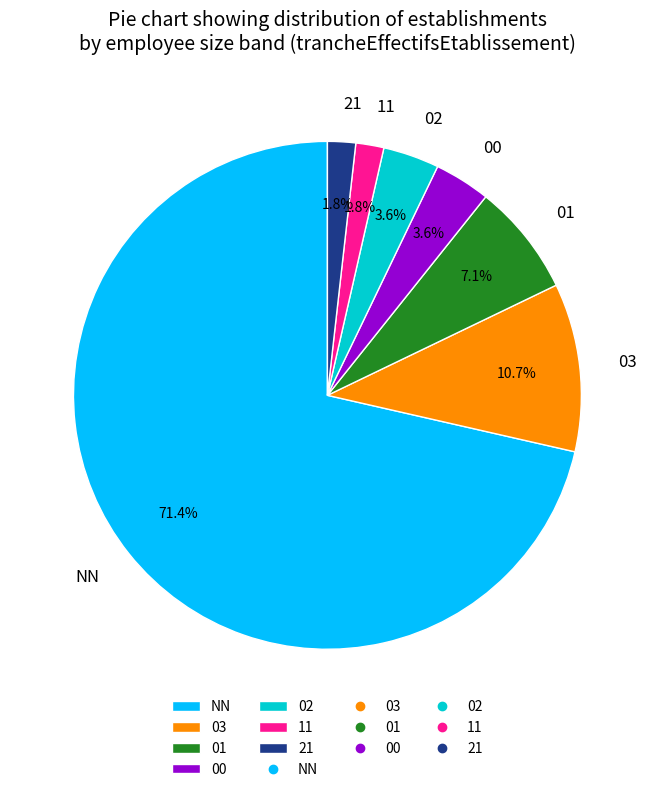

To the nearest percent, what is the difference between the largest and smallest slice percentages?

70%